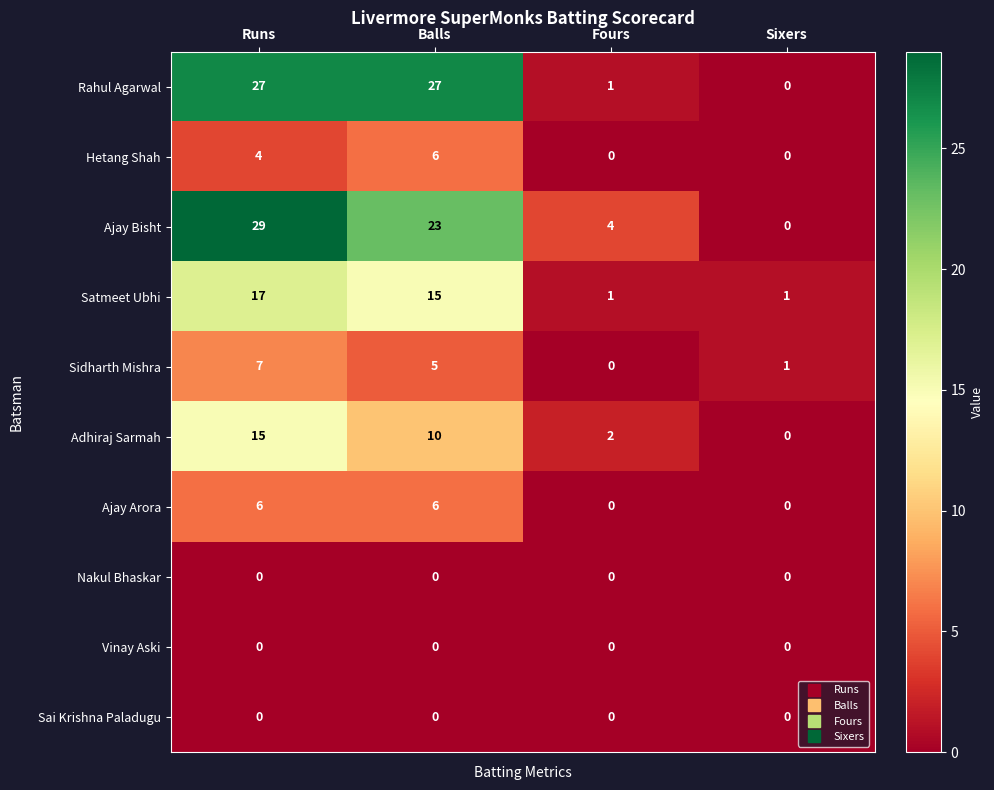

How many Ajay Bisht values are between 4 and 29?

3